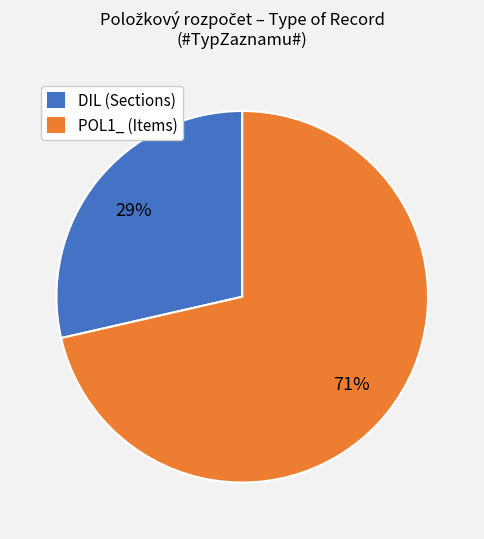

To the nearest percent, what is the average slice percentage?

50%